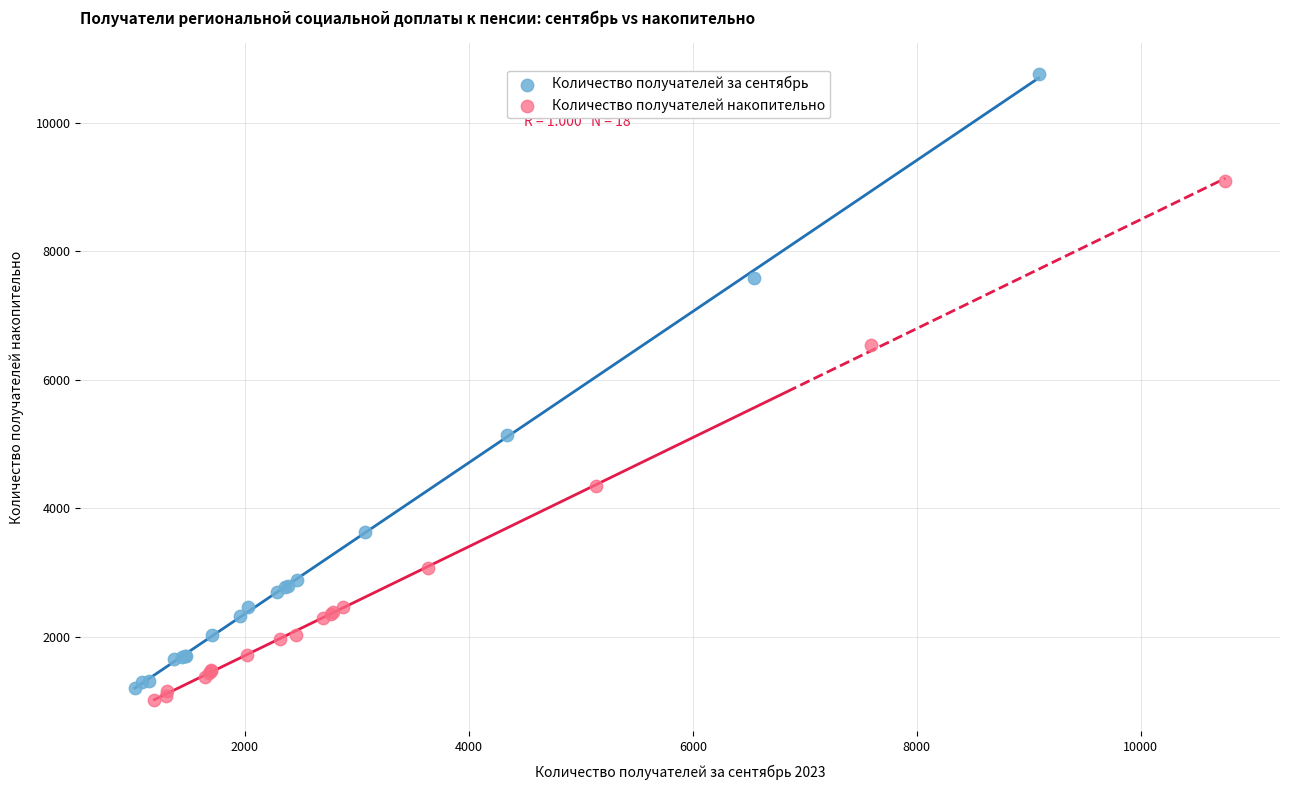

Which series reaches the maximum Y coordinate?

Количество получателей за сентябрь